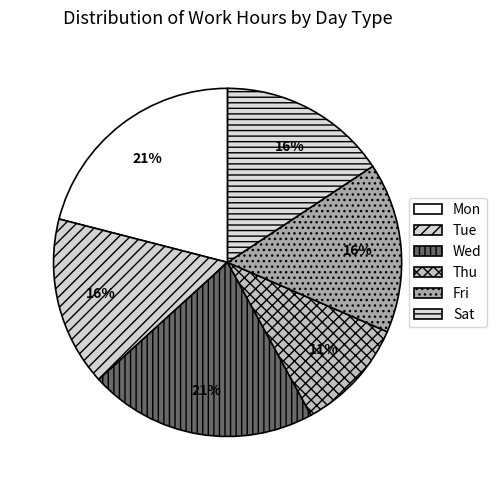

What percentage is the Sat slice, to the nearest percent?

16%